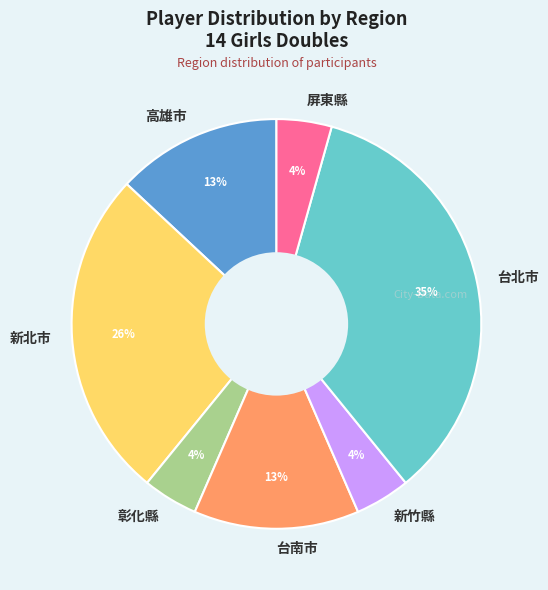

Count the number of slices in the pie.

7